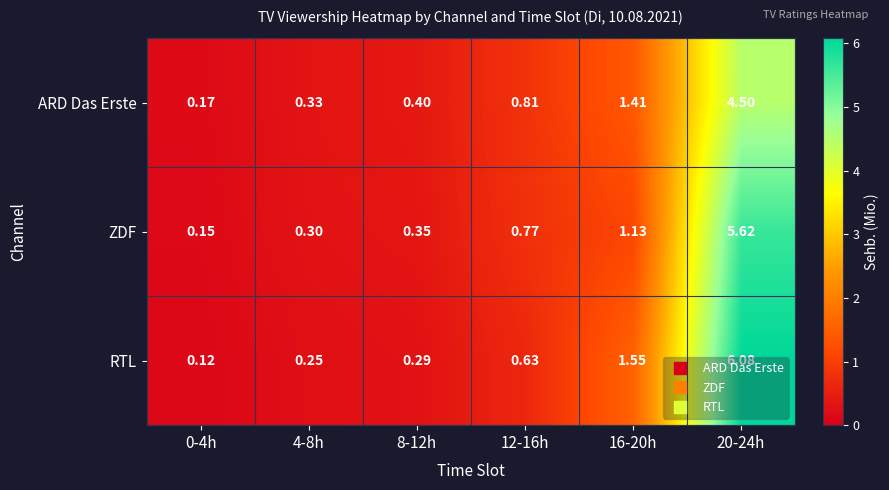

At 12-16h, list the series in order from smallest to largest.

RTL, ZDF, ARD Das Erste